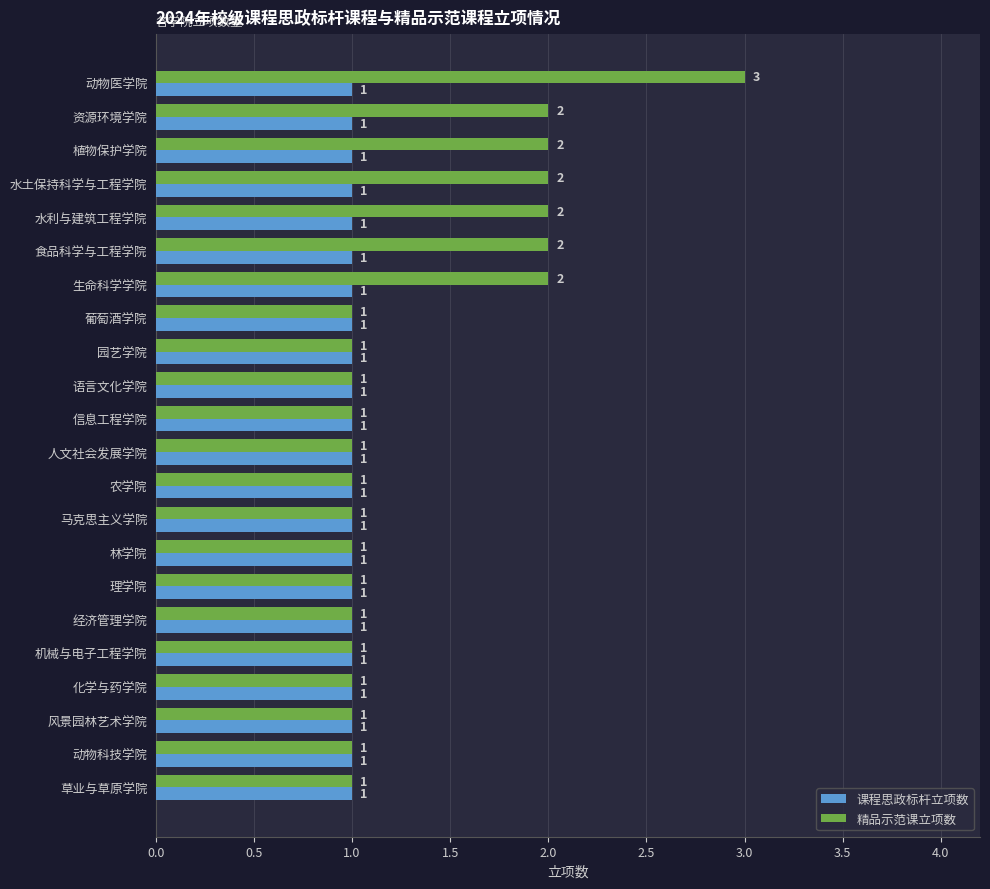

What is the sum of all 课程思政标杆立项数 values?

22